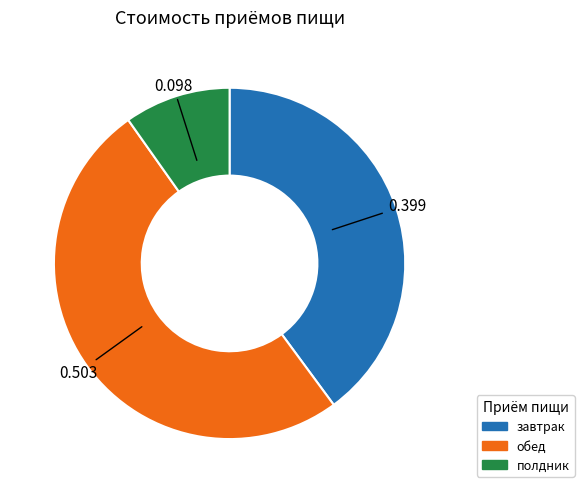

Combined, do полдник and обед account for over 50%?

Yes